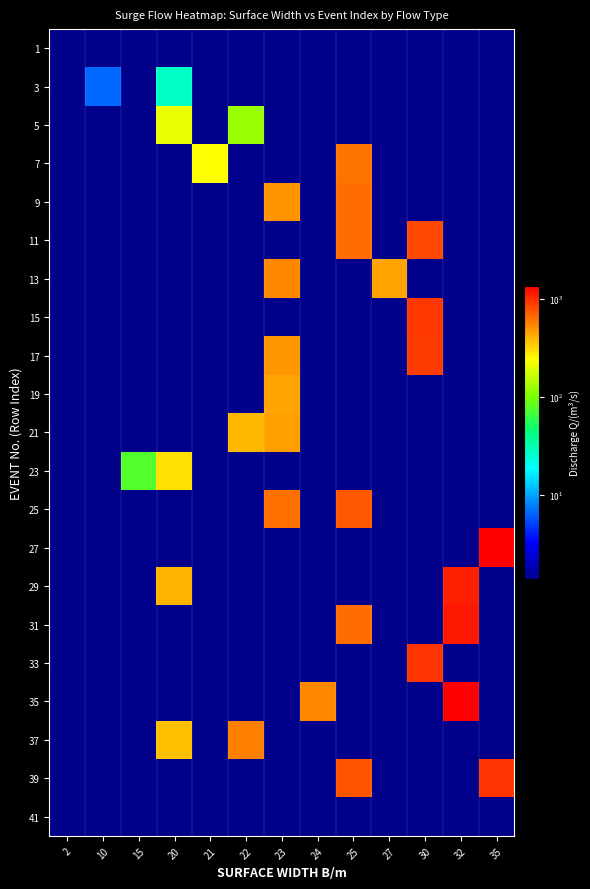

How many distinct data groups are displayed?

21